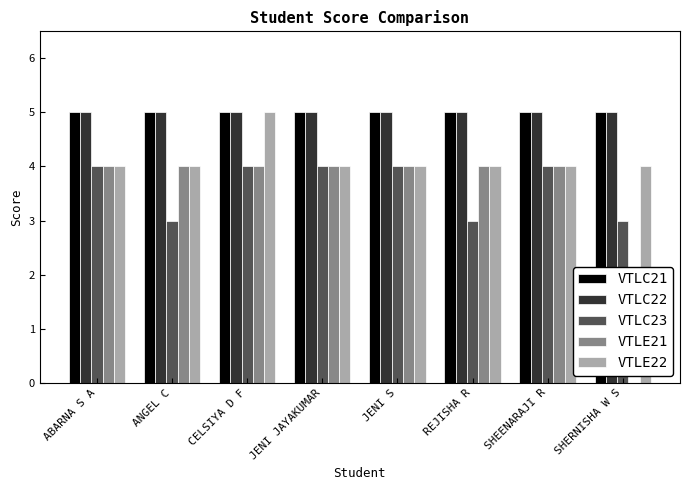

Reading left to right, what are all the values shown in this chart?

VTLC21: ABARNA S A=5	ANGEL C=5	CELSIYA D F=5	JENI JAYAKUMAR=5	JENI S=5	REJISHA R=5	SHEENARAJI R=5	SHERNISHA W S=5
VTLC22: ABARNA S A=5	ANGEL C=5	CELSIYA D F=5	JENI JAYAKUMAR=5	JENI S=5	REJISHA R=5	SHEENARAJI R=5	SHERNISHA W S=5
VTLC23: ABARNA S A=4	ANGEL C=3	CELSIYA D F=4	JENI JAYAKUMAR=4	JENI S=4	REJISHA R=3	SHEENARAJI R=4	SHERNISHA W S=3
VTLE21: ABARNA S A=4	ANGEL C=4	CELSIYA D F=4	JENI JAYAKUMAR=4	JENI S=4	REJISHA R=4	SHEENARAJI R=4	SHERNISHA W S=0
VTLE22: ABARNA S A=4	ANGEL C=4	CELSIYA D F=5	JENI JAYAKUMAR=4	JENI S=4	REJISHA R=4	SHEENARAJI R=4	SHERNISHA W S=4